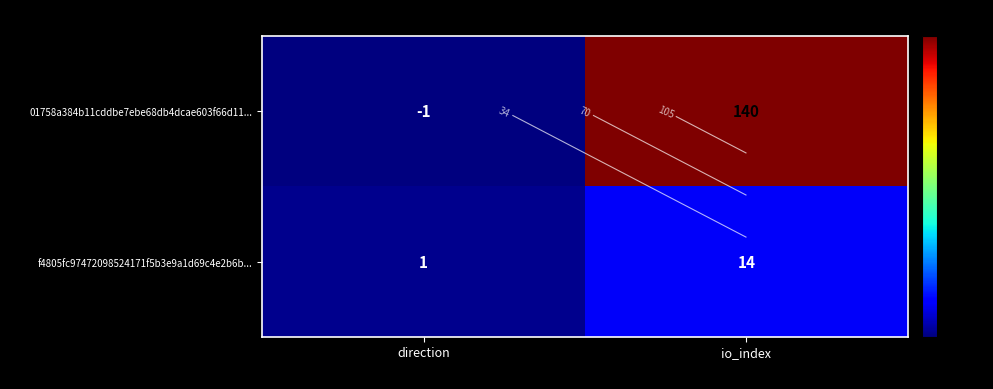

The value of f4805fc97472098524171f5b3e9a1d69c4e2b6b... at direction is 1. True or false?

False